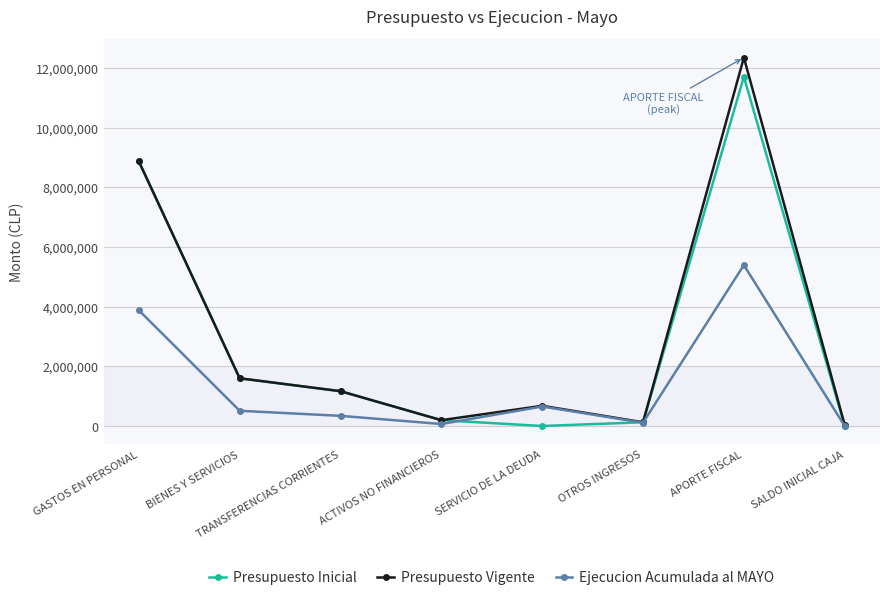

Rank the series by their maximum value, from highest to lowest.

Presupuesto Vigente, Presupuesto Inicial, Ejecucion Acumulada al MAYO